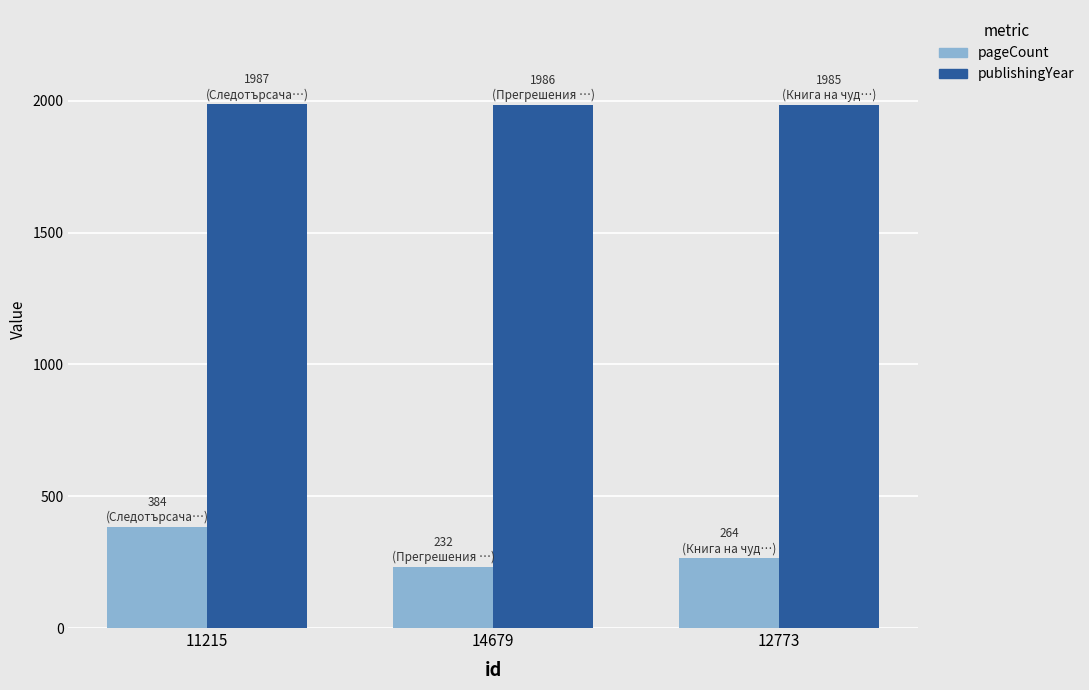

What is the smallest value displayed?

232